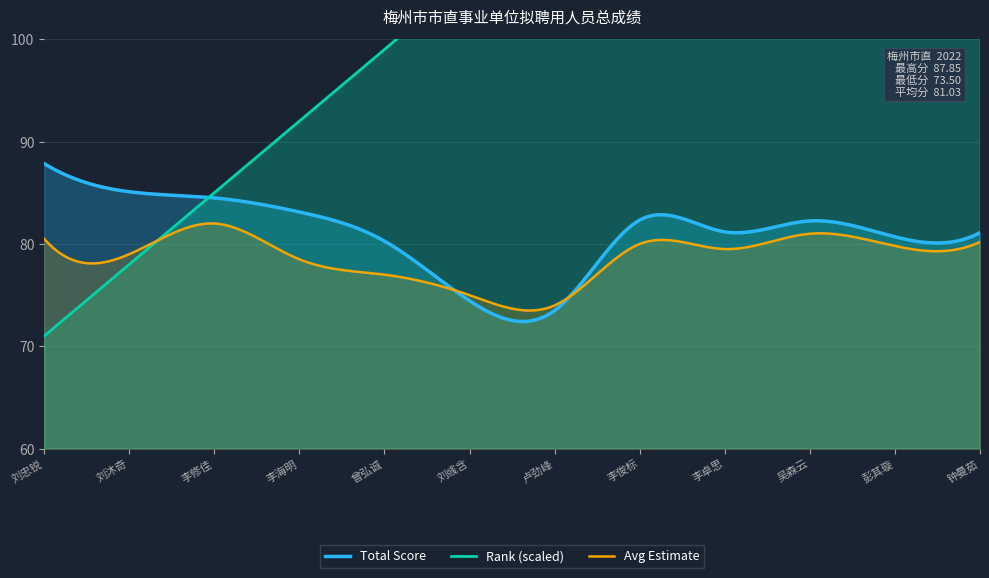

What is the label of the 3rd point from the left?

李修佳